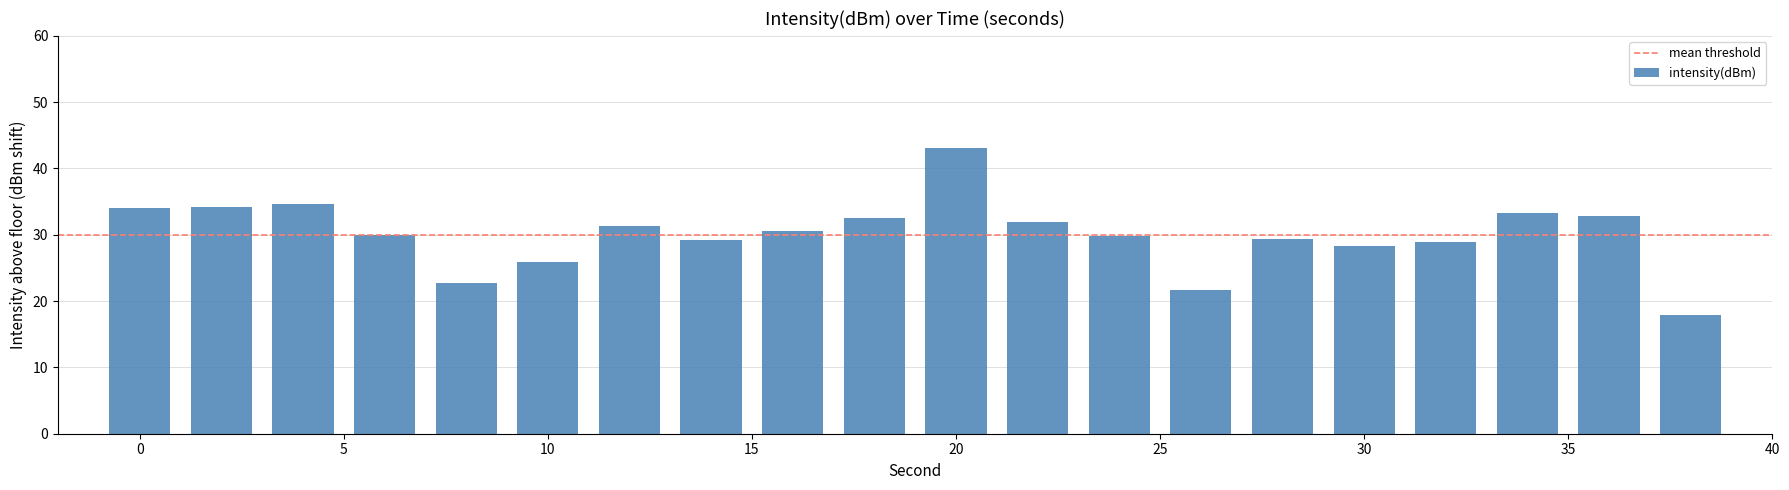

What is the maximum value shown in the chart?

43.1